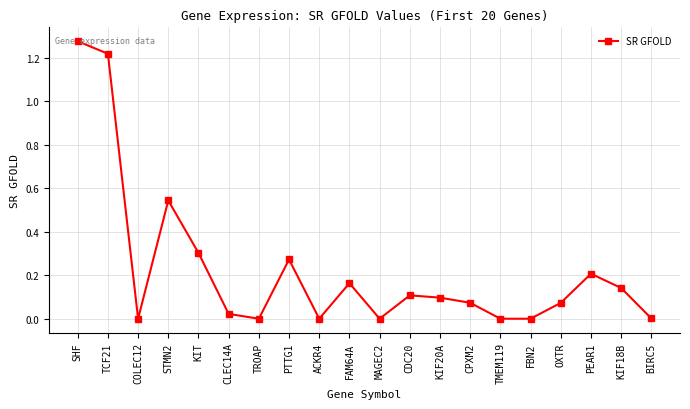

Is it true that the value at FAM64A is 0.2?

True